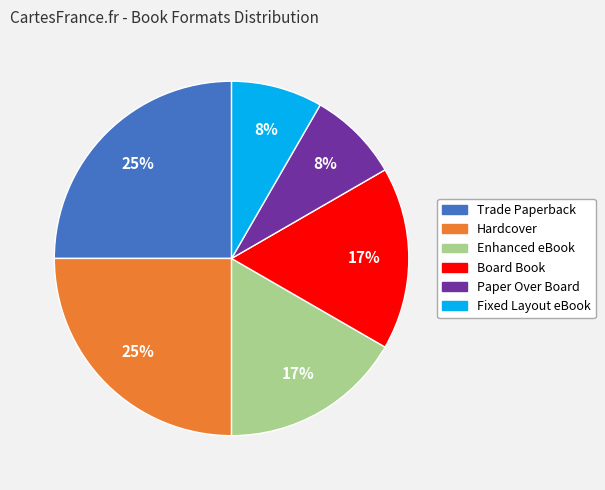

The Enhanced eBook slice represents 17% of the pie. True or false?

True